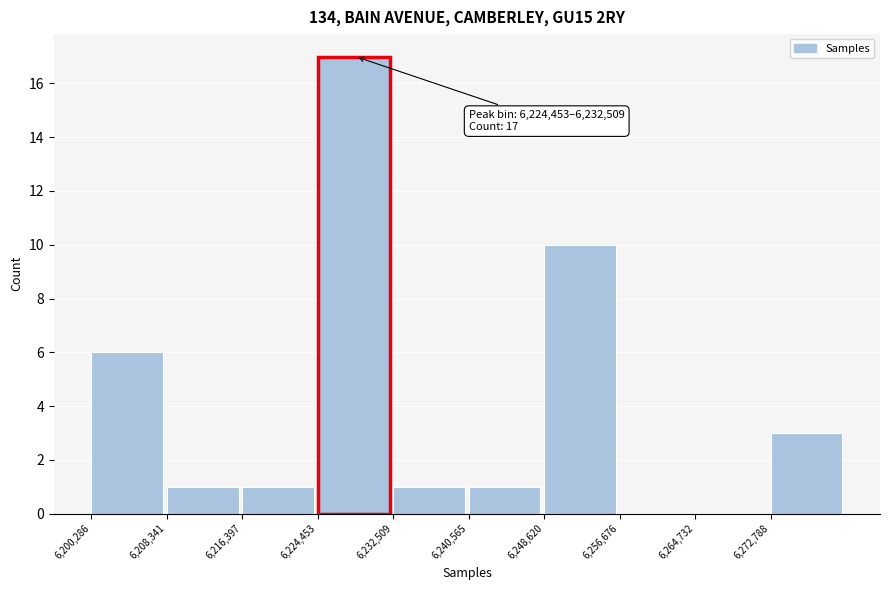

Over which range of the x-axis is the bar tallest?

6224000 to 6233000